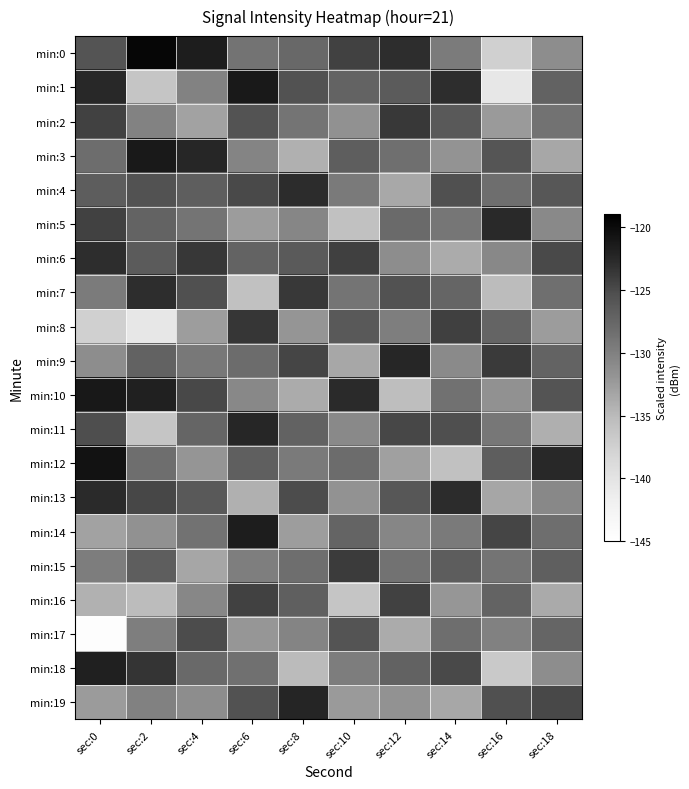

Rank the series at sec:14 from highest to lowest value.

min:13, min:1, min:8, min:18, min:11, min:4, min:2, min:15, min:7, min:17, min:10, min:5, min:14, min:0, min:9, min:3, min:16, min:19, min:6, min:12